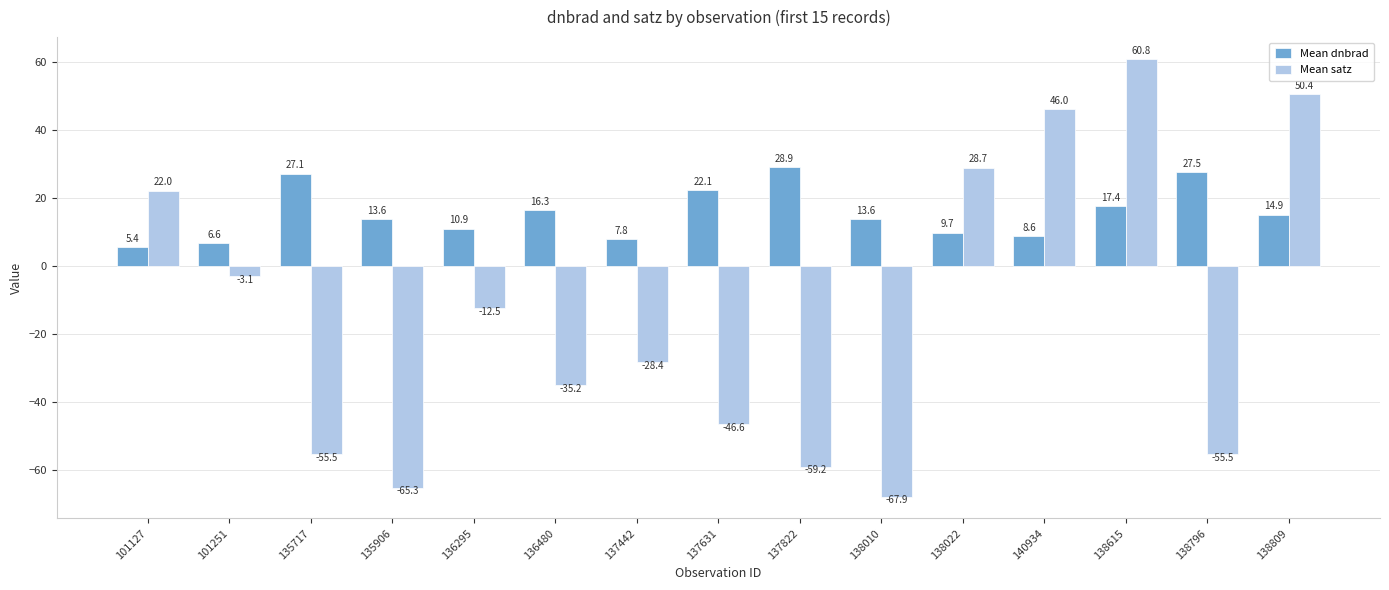

Are the bars horizontal?

No